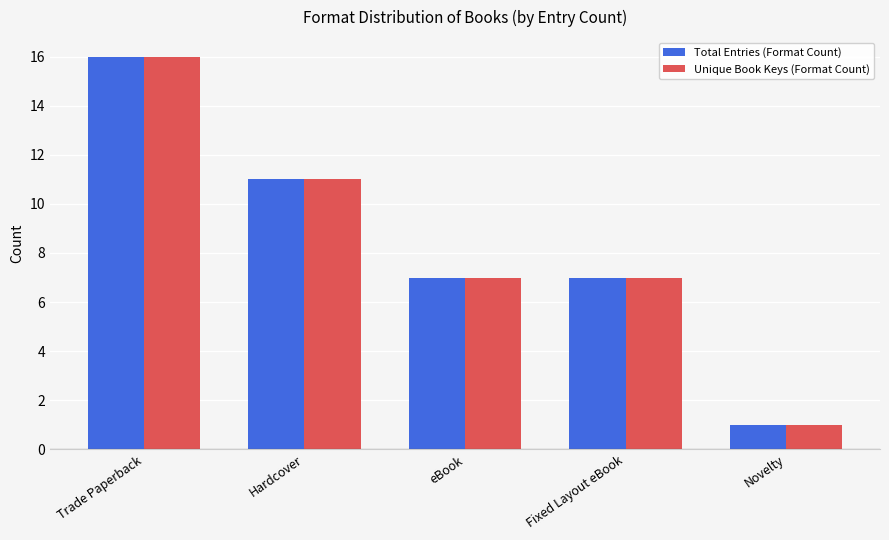

The value of Unique Book Keys (Format Count) at Trade Paperback is 16. True or false?

True